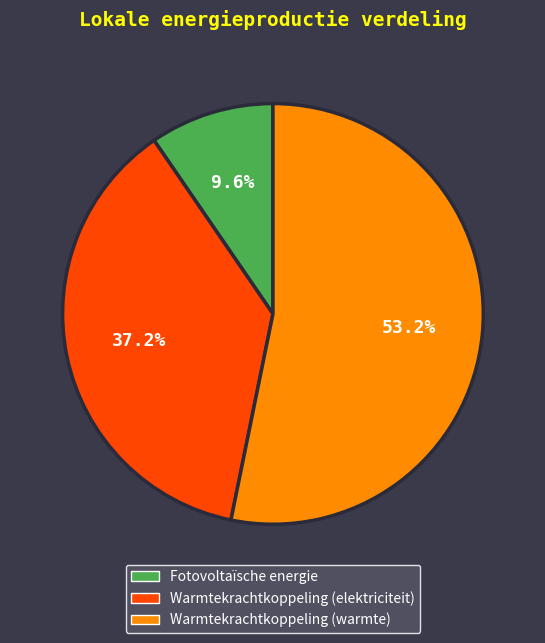

To the nearest percent, what is the difference between the largest and smallest slice percentages?

44%